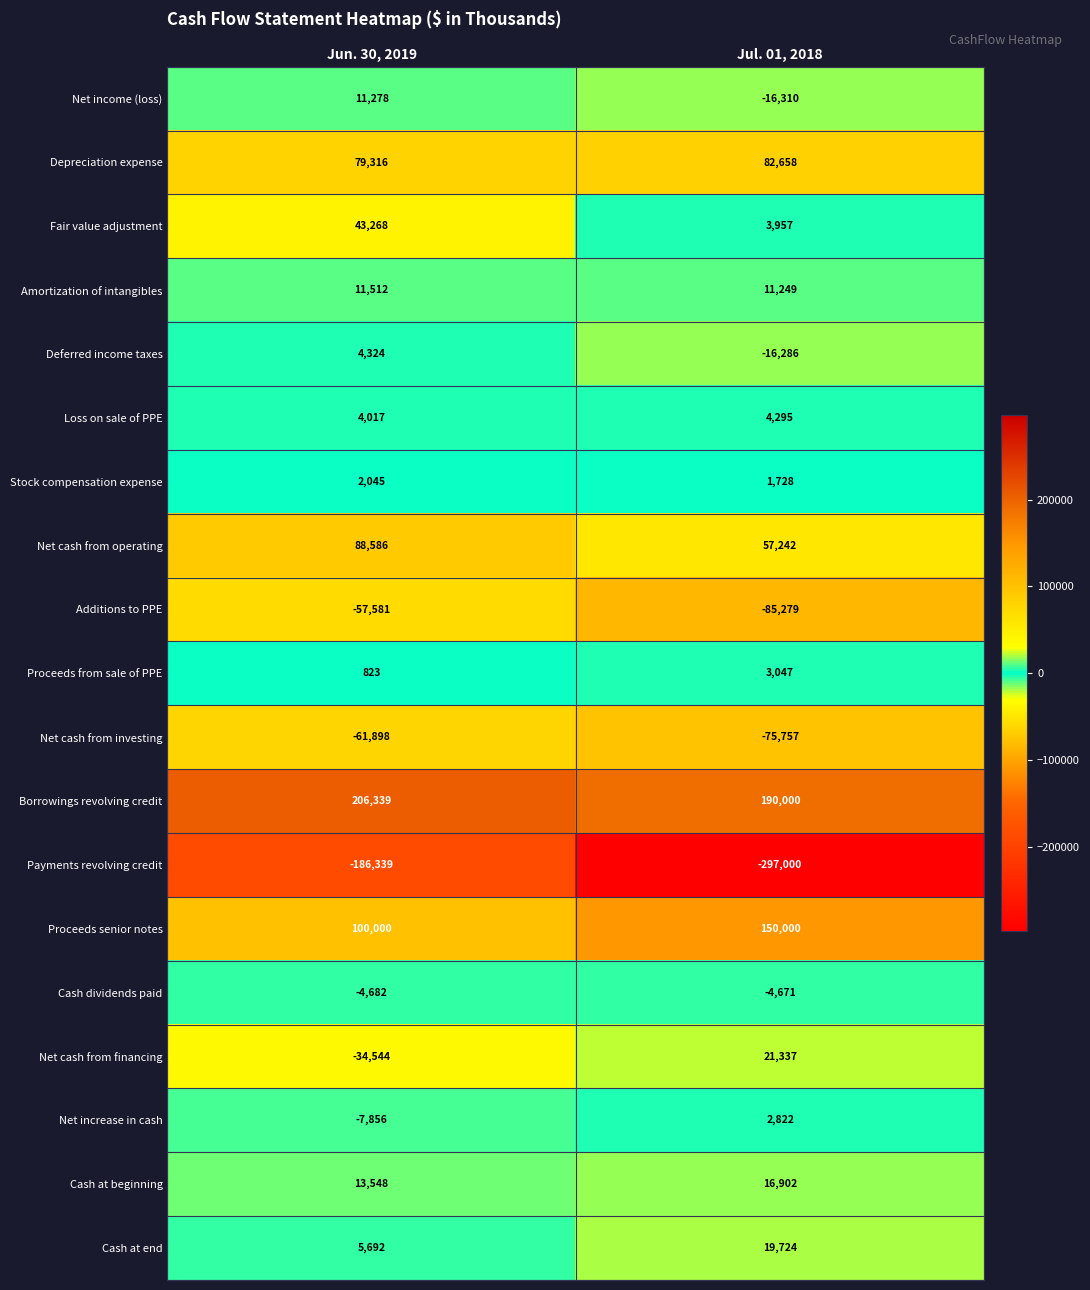

Rank the series by their maximum value, from highest to lowest.

Borrowings revolving credit, Proceeds senior notes, Net cash from operating, Depreciation expense, Fair value adjustment, Net cash from financing, Cash at end, Cash at beginning, Amortization of intangibles, Net income (loss), Deferred income taxes, Loss on sale of PPE, Proceeds from sale of PPE, Net increase in cash, Stock compensation expense, Cash dividends paid, Additions to PPE, Net cash from investing, Payments revolving credit